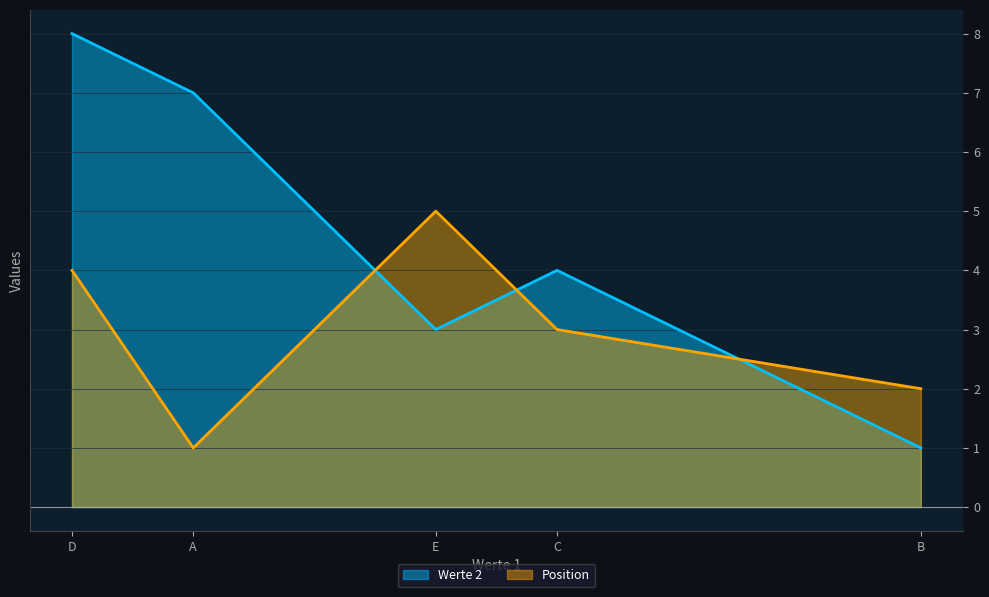

Count the number of categories in the chart.

5